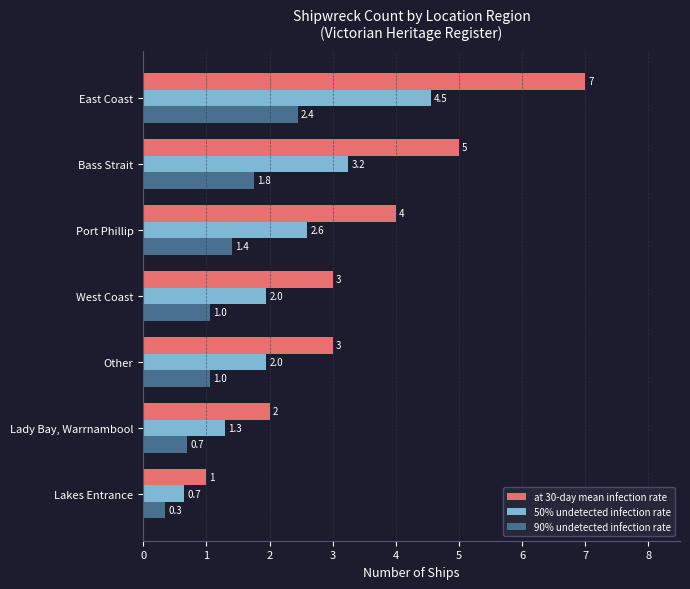

How many values in the 50% undetected infection rate series exceed 1?

6